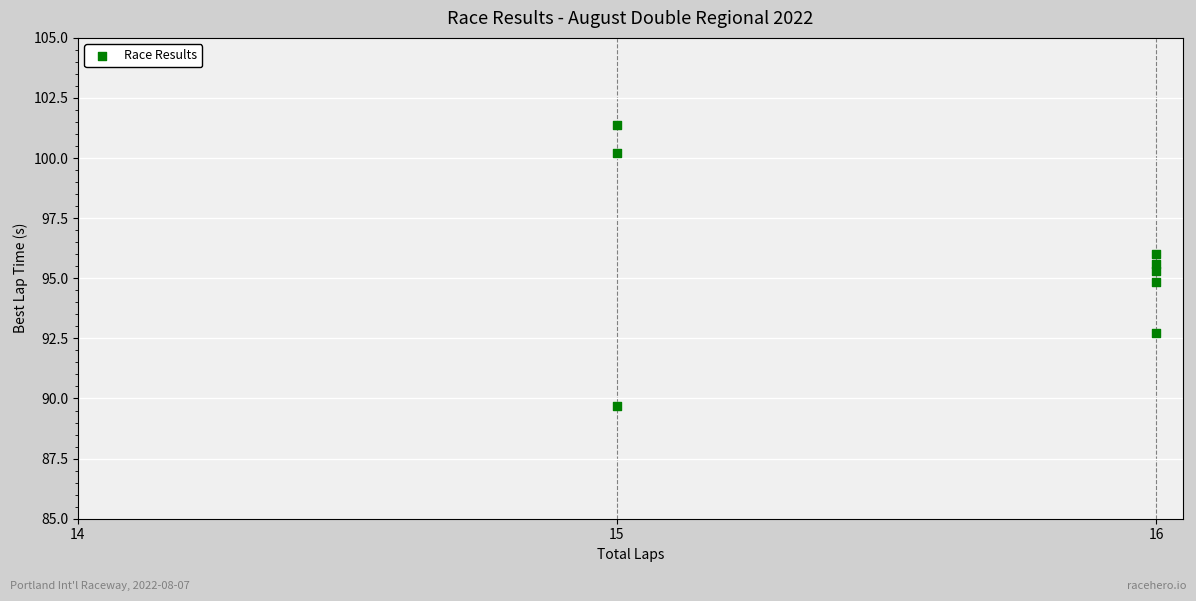

What is the average Y value?

95.7